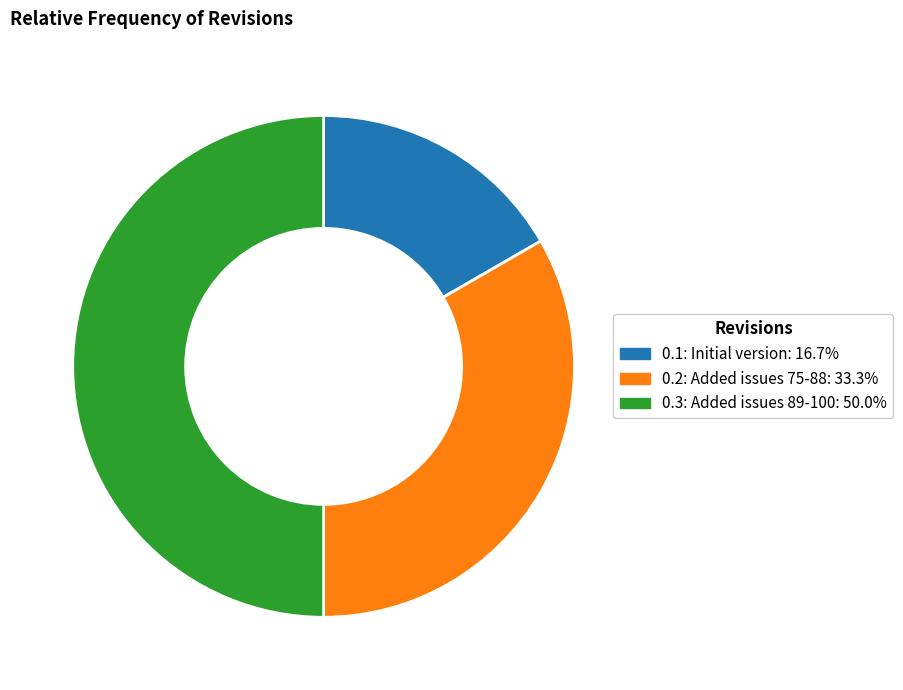

Rank the categories by value from lowest to highest.

Initial version, Added issues 75-88; added status for issues, Added issues 89-100; added status for issues